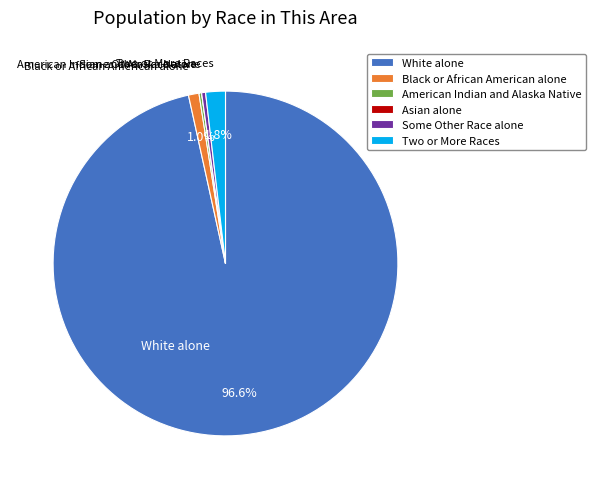

Which slice is the largest?

White alone